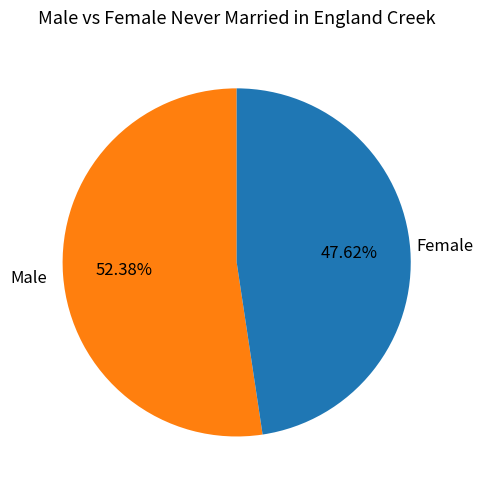

Which category accounts for the majority?

Male